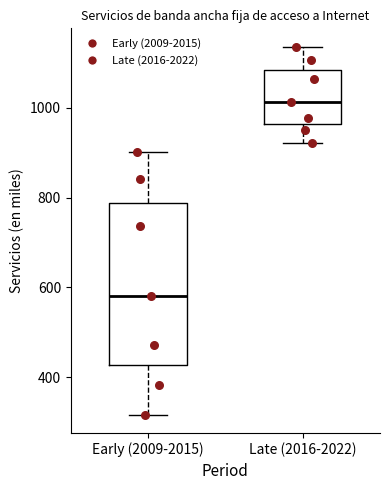

Reading left to right, transcribe this box plot: for each box, give where its median line is, the range the box spans, and where its two whiskers end, as read against the y-axis. The values are not printed on the chart, so give them approximately, as read against the axis.

Early (2009-2015): median 580, box 420 to 780, whiskers 320 to 900
Late (2016-2022): median 1020, box 960 to 1080, whiskers 920 to 1140